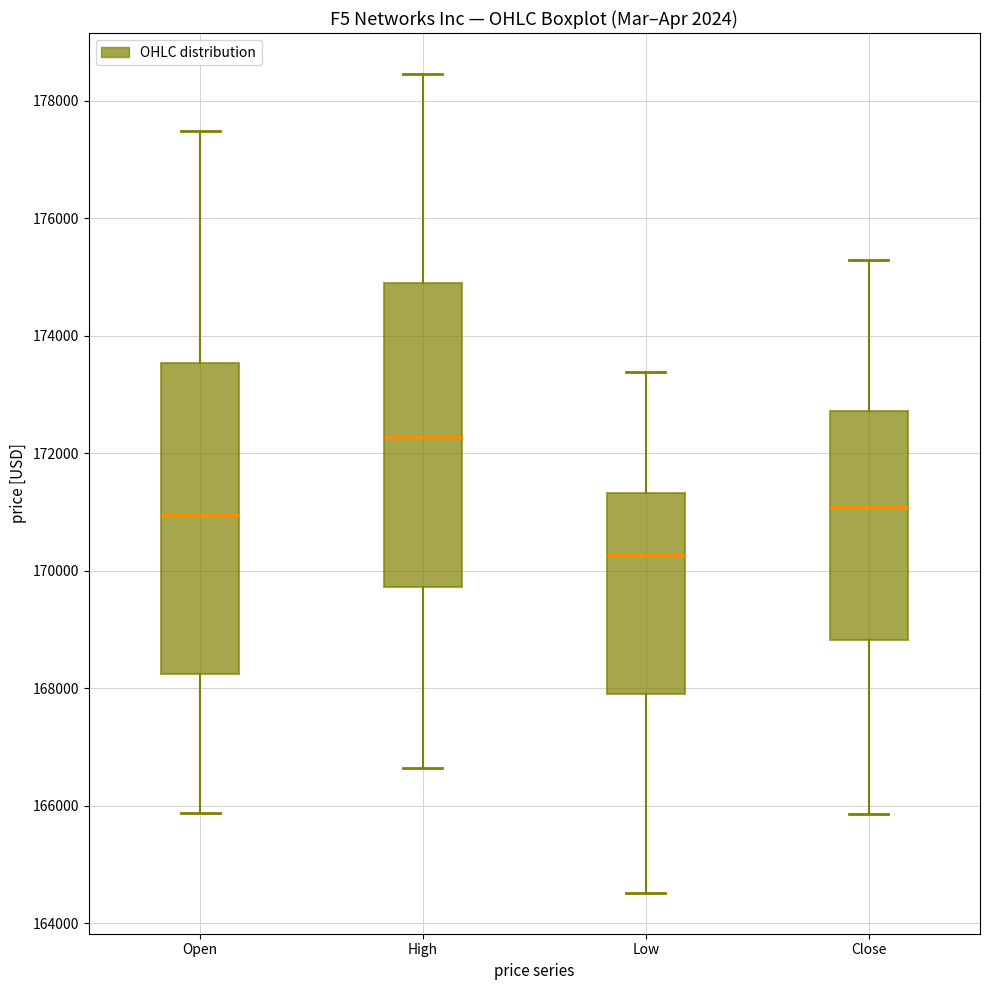

Reading left to right, transcribe this box plot: for each box, give where its median line is, the range the box spans, and where its two whiskers end, as read against the y-axis. The values are not printed on the chart, so give them approximately, as read against the axis.

Open: median 171000, box 168200 to 173600, whiskers 165800 to 177400
High: median 172200, box 169800 to 174800, whiskers 166600 to 178400
Low: median 170200, box 167800 to 171400, whiskers 164600 to 173400
Close: median 171000, box 168800 to 172800, whiskers 165800 to 175200